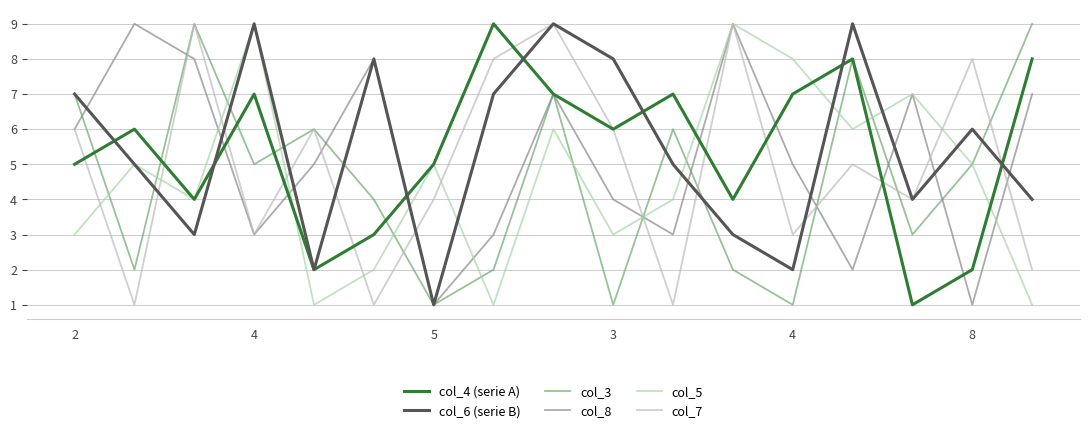

What is the minimum value for col_8?

1